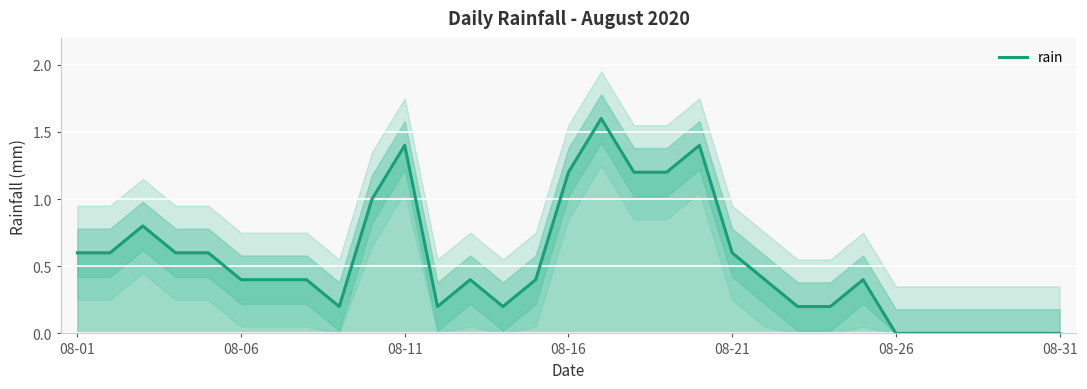

What is the difference between the values at 17 and 7?

0.8